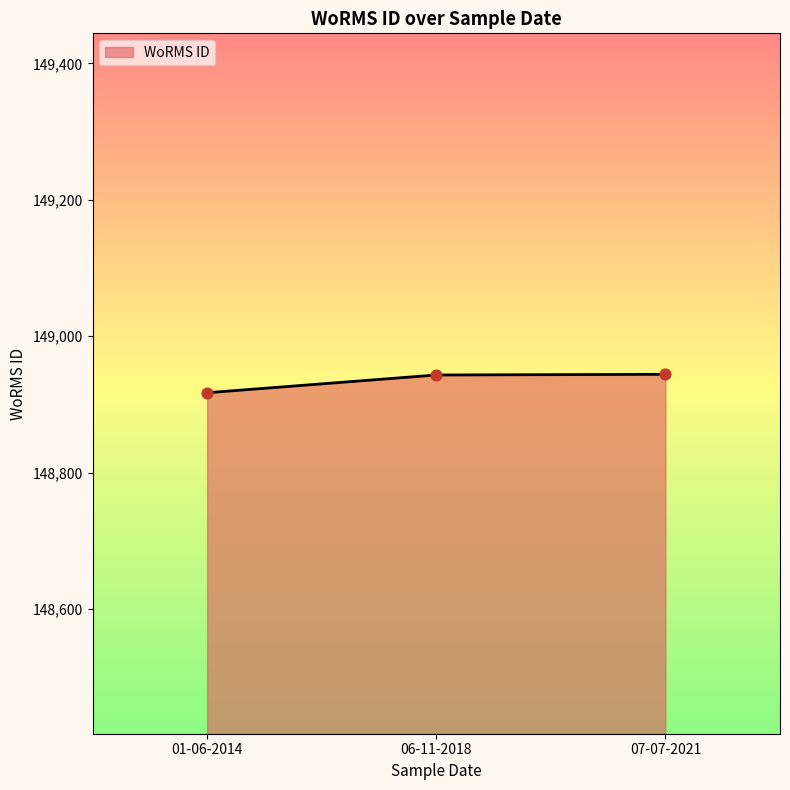

What is the change in value from 06-11-2018 to 07-07-2021?

+1